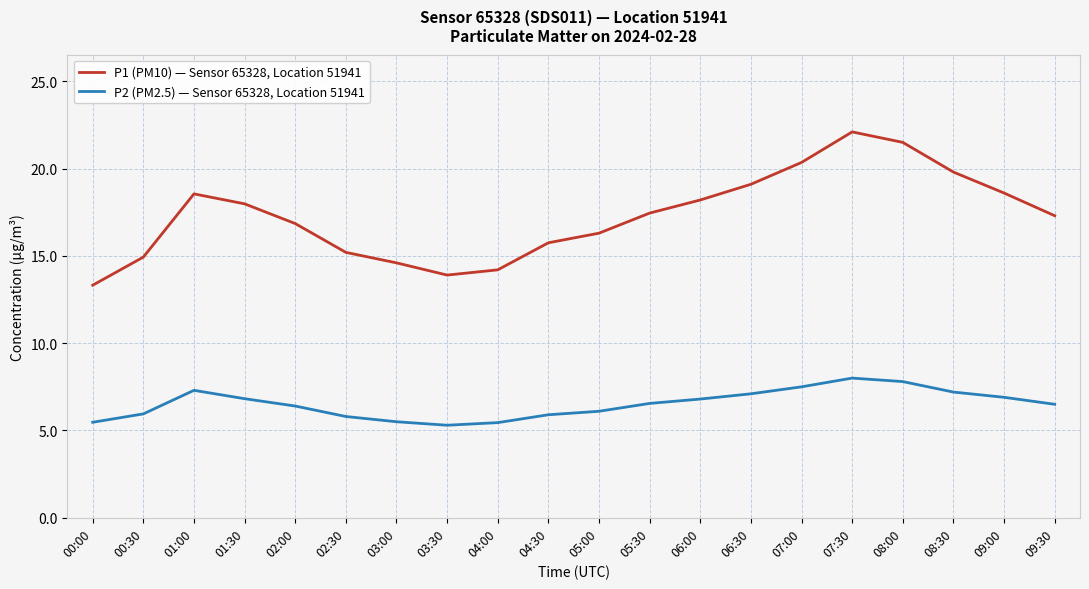

What value does the P2 (PM2.5) — Sensor 65328, Location 51941 series have at 07:00?

7.5